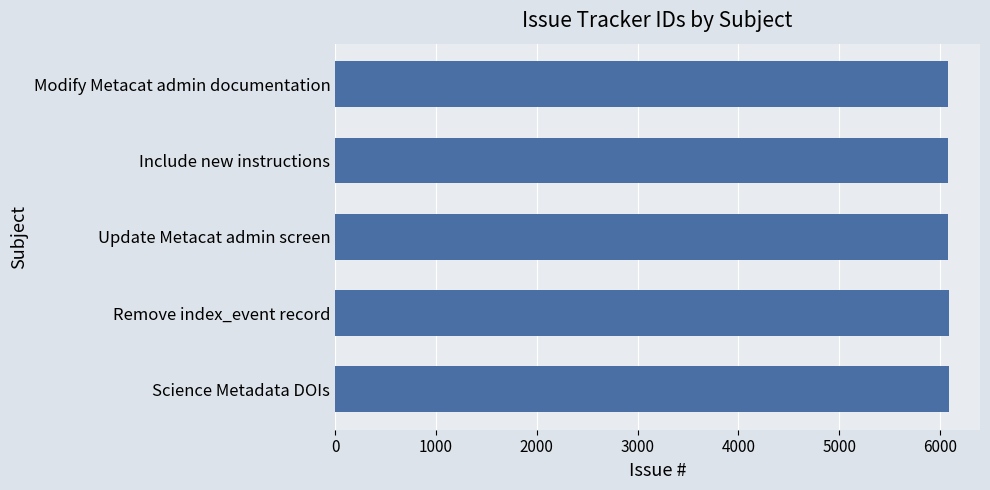

Count the values in the range 6077 to 6089.

3